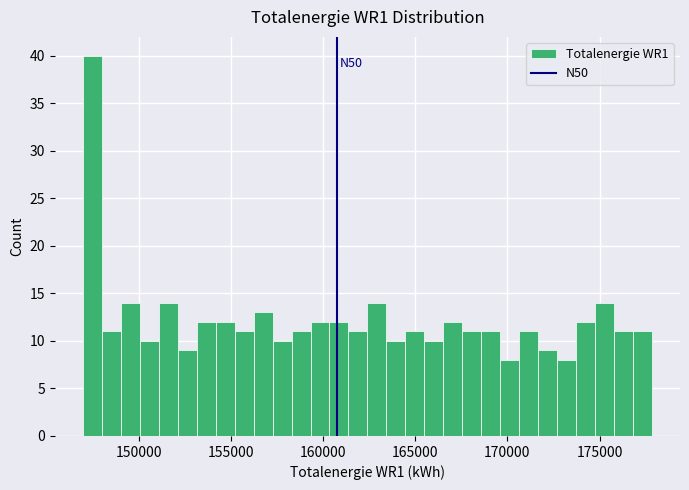

Around what value on the x-axis is the tallest bar? Give the approximate position of its centre, as read against the axis.

147500